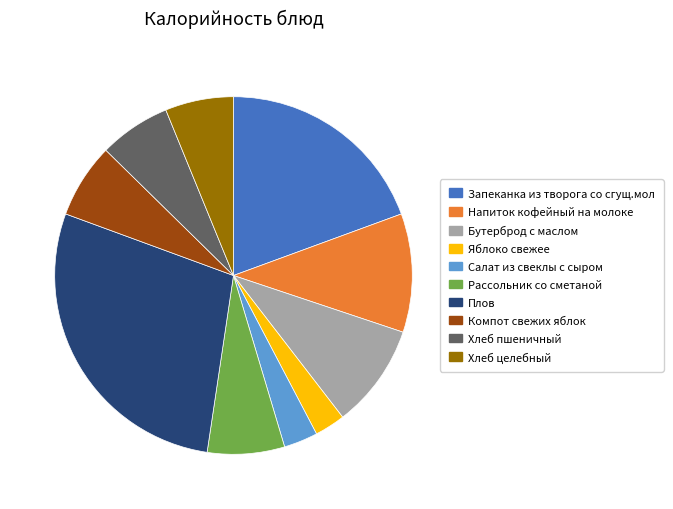

The Яблоко свежее slice represents 11% of the pie. True or false?

False